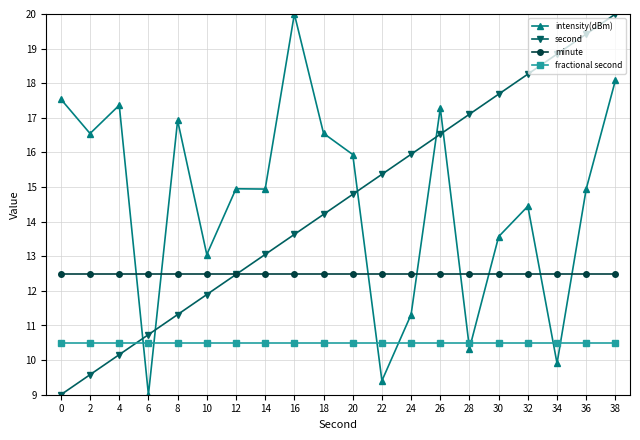

What is the value of the minute point at the 18th from the left?

12.5